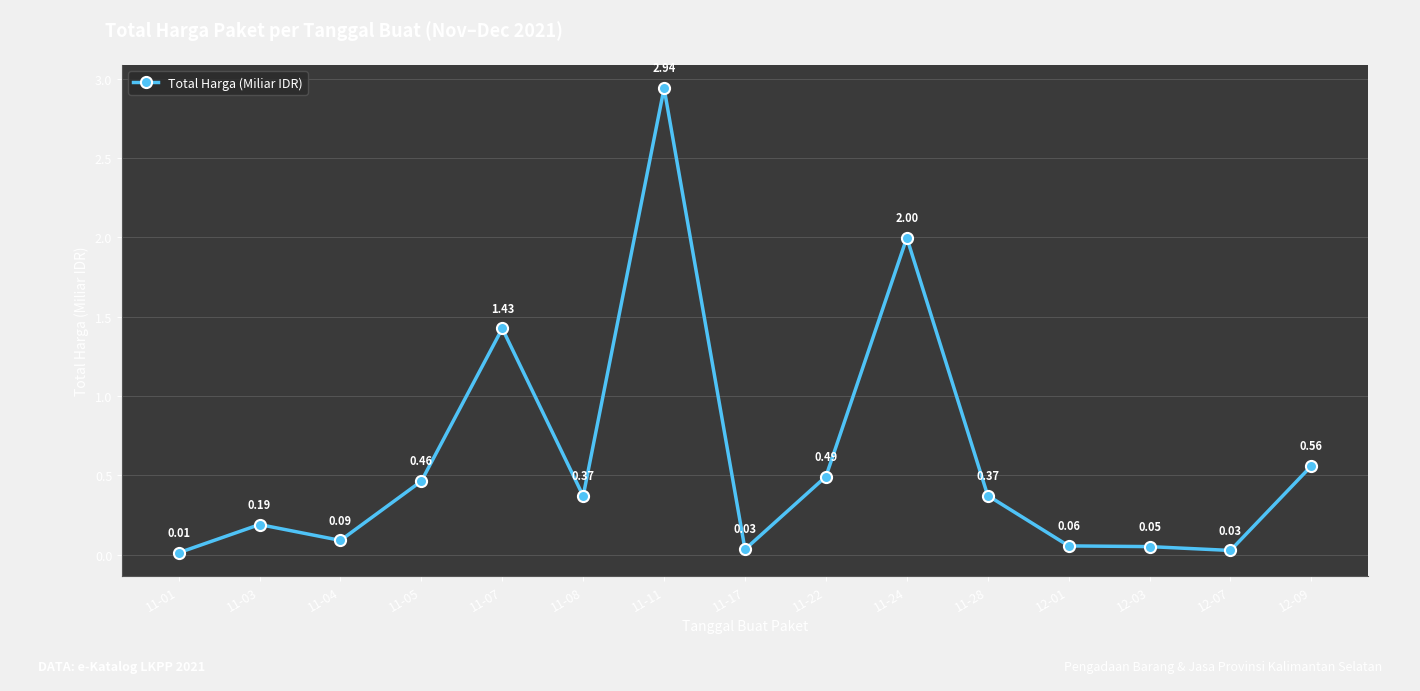

At which category does the data reach its first local valley?

11-04